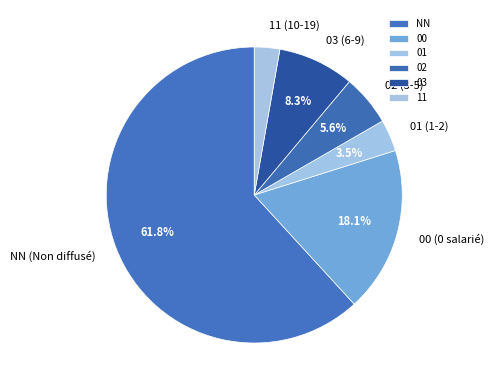

What is the largest slice in the pie chart?

NN